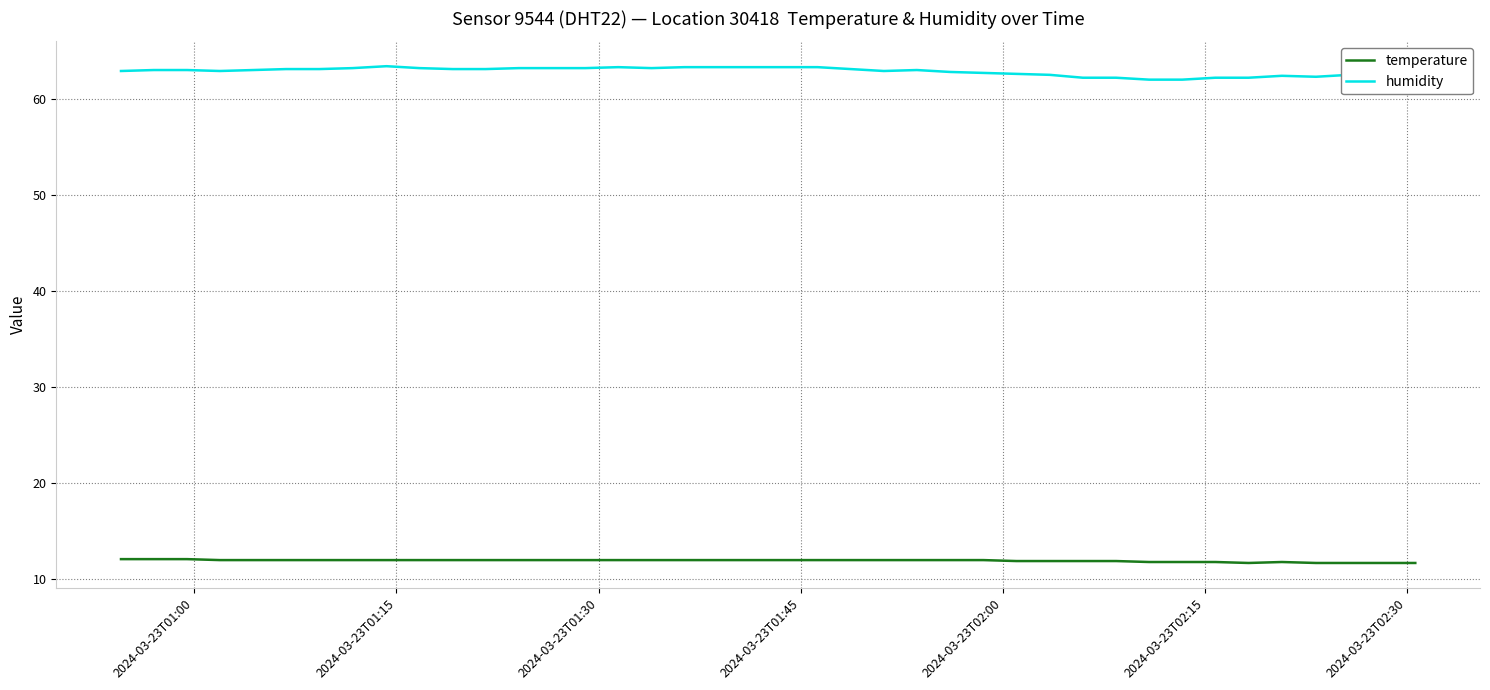

What is the greatest value displayed?

63.4